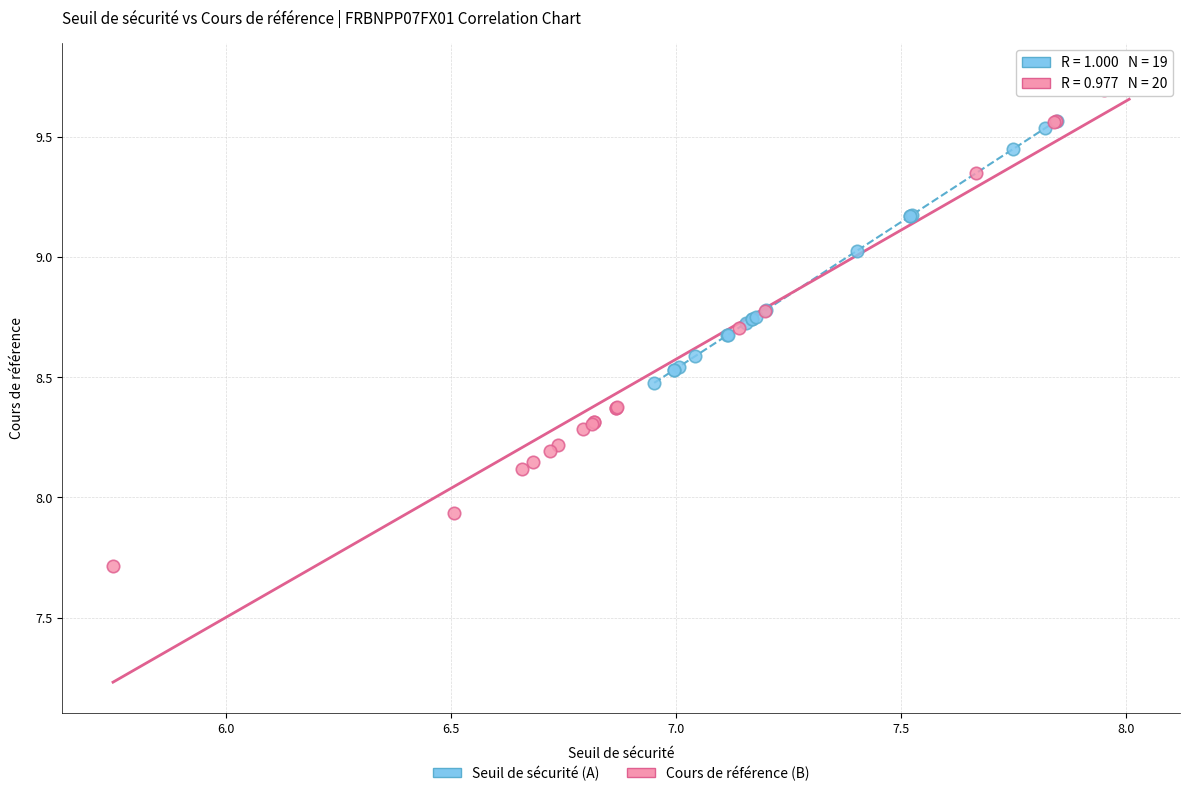

Which series has the widest spread of Y values?

Cours de référence (B)